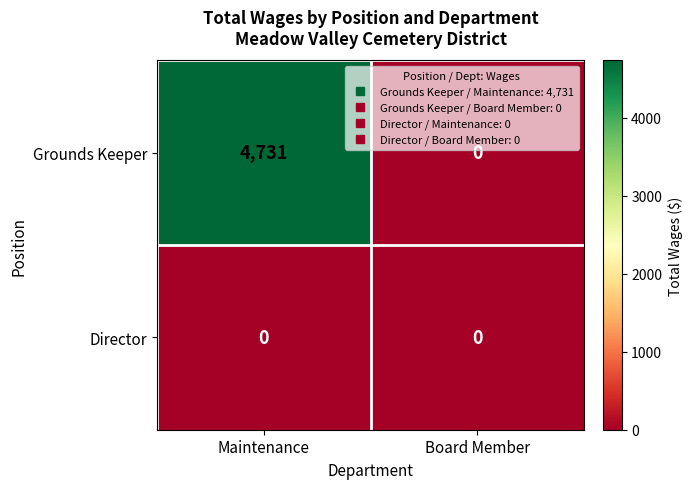

What is the spread (max minus min) of values at Maintenance?

4731